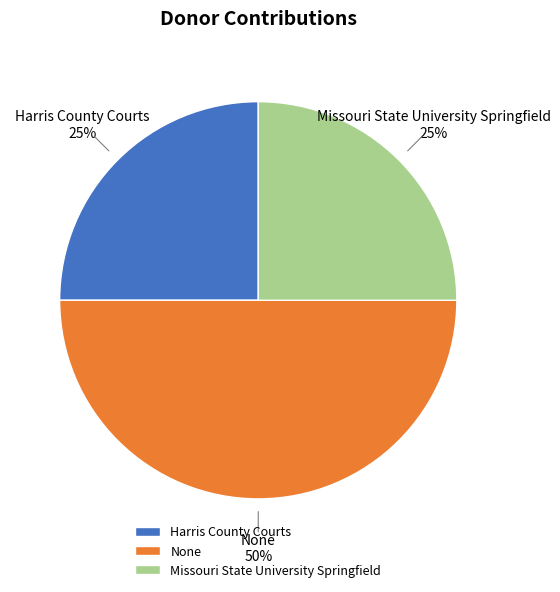

Count the number of slices in the pie.

3